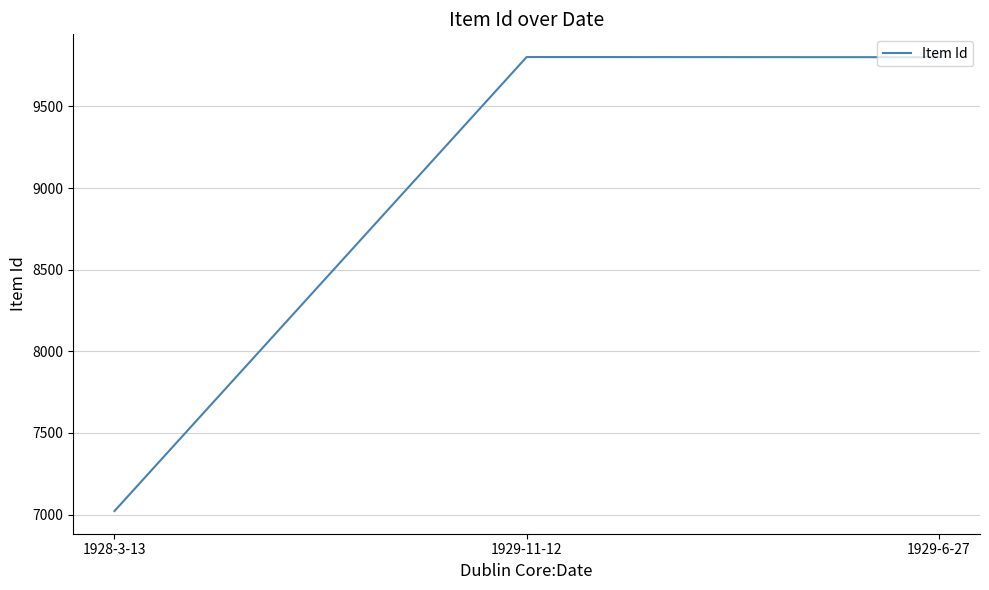

Which label corresponds to the smallest value in the chart?

1928-3-13